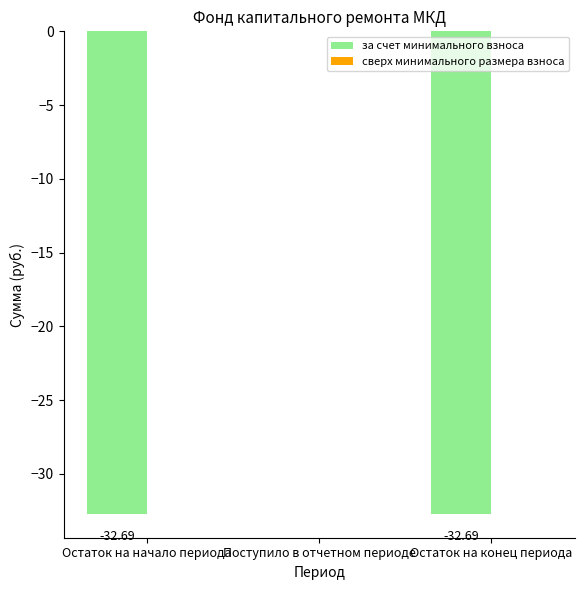

Which label corresponds to the largest value in the chart?

Поступило в отчетном периоде